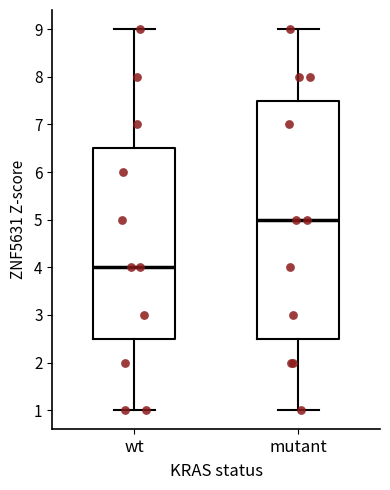

Which box has the lowest median line?

wt